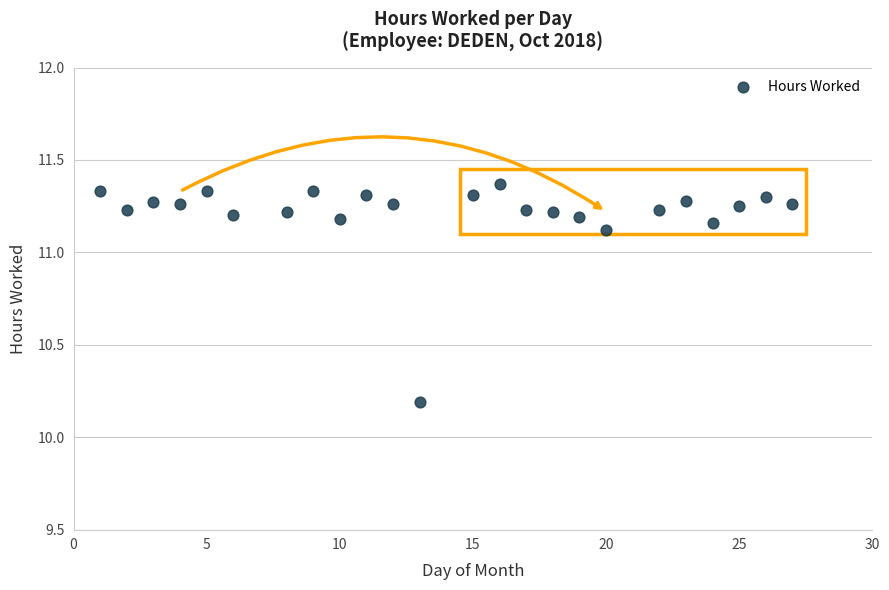

What is the range of X values (max minus min)?

26.0